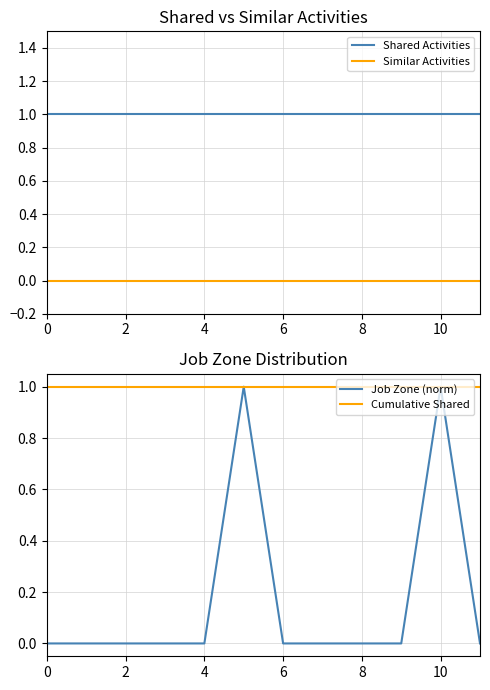

True or false: Cumulative Shared and Similar Activities intersect in this chart.

False